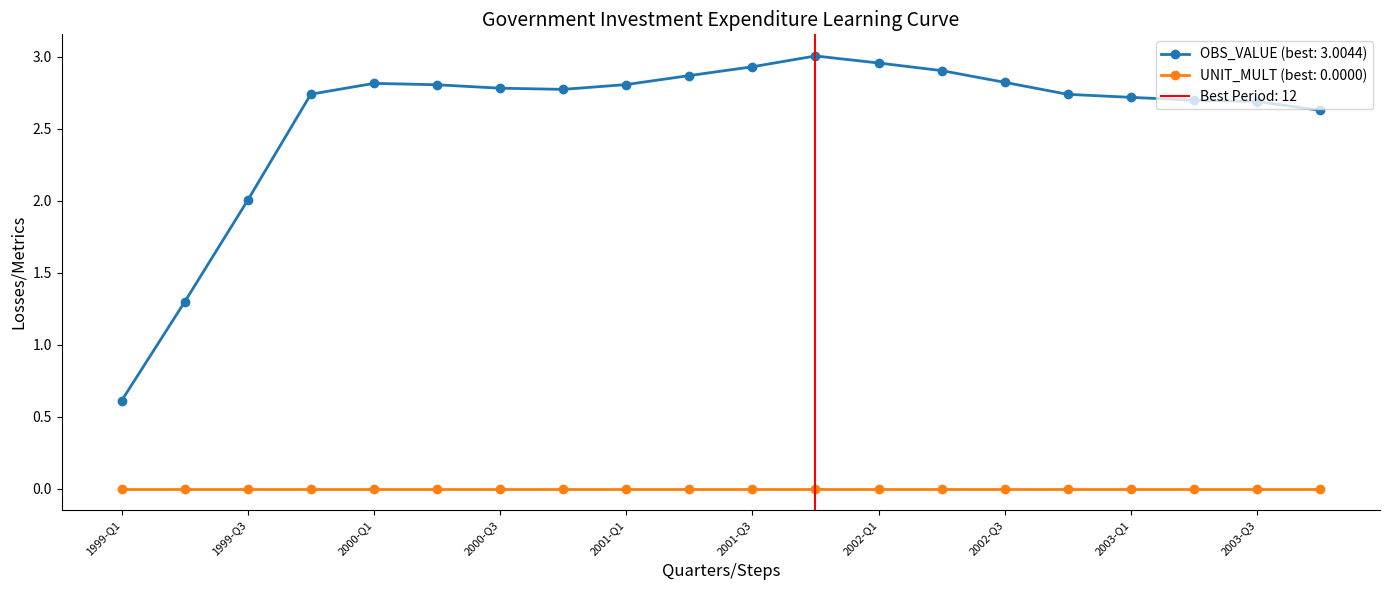

Rank the categories by value from highest to lowest.

2001-Q4, 2002-Q1, 2001-Q3, 2002-Q2, 2001-Q2, 2002-Q3, 2000-Q1, 2001-Q1, 2000-Q2, 2000-Q3, 2000-Q4, 1999-Q4, 2002-Q4, 2003-Q1, 2003-Q2, 2003-Q3, 2003-Q4, 1999-Q3, 1999-Q2, 1999-Q1